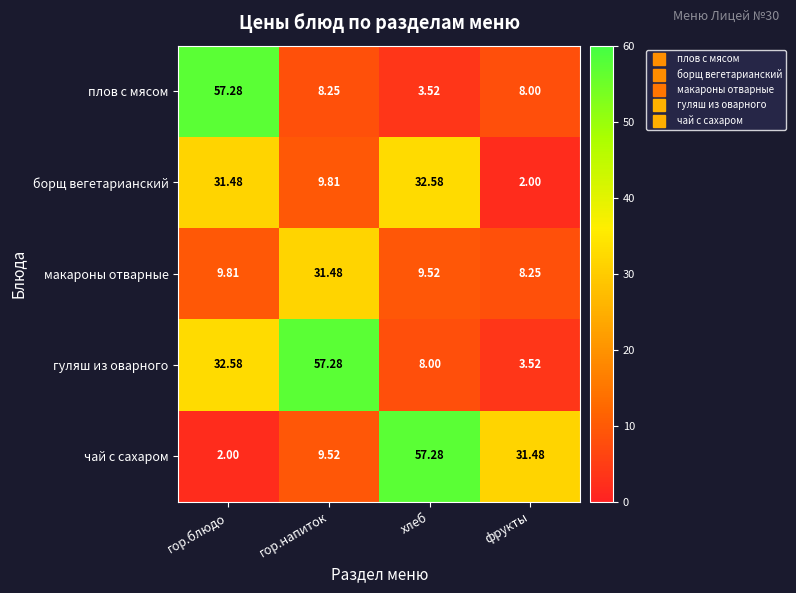

Which series changed the most between гор.напиток and хлеб?

гуляш из оварного